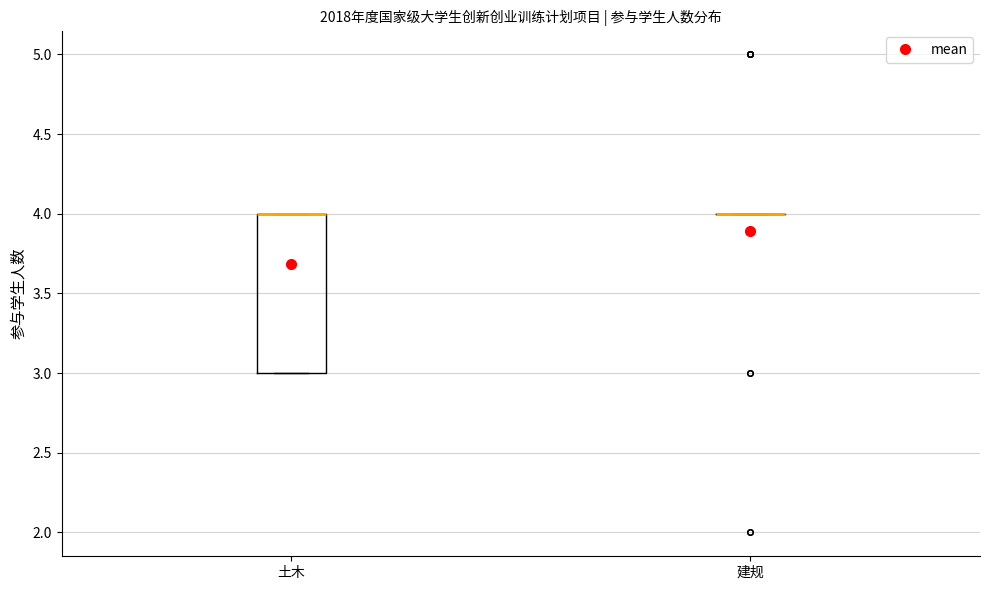

Where is the lower edge of the box for 土木 on the y-axis? The values are not printed on the chart, so give them approximately, as read against the axis.

3